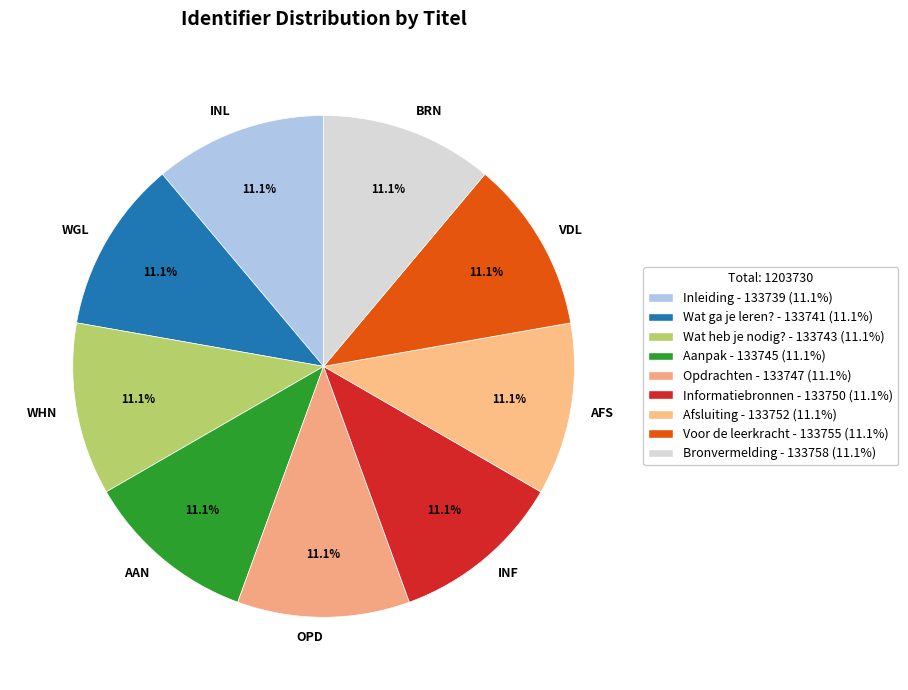

Do WGL and INL together represent more than half of the pie?

No